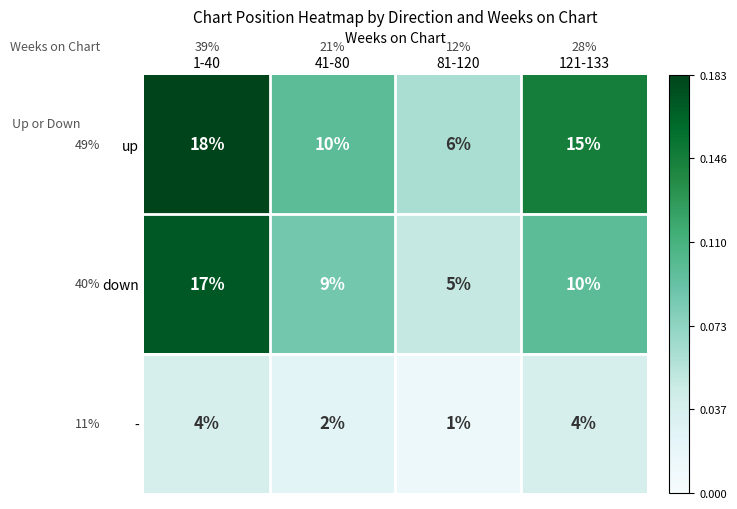

Which series changed the most between 1-40 and 121-133?

down